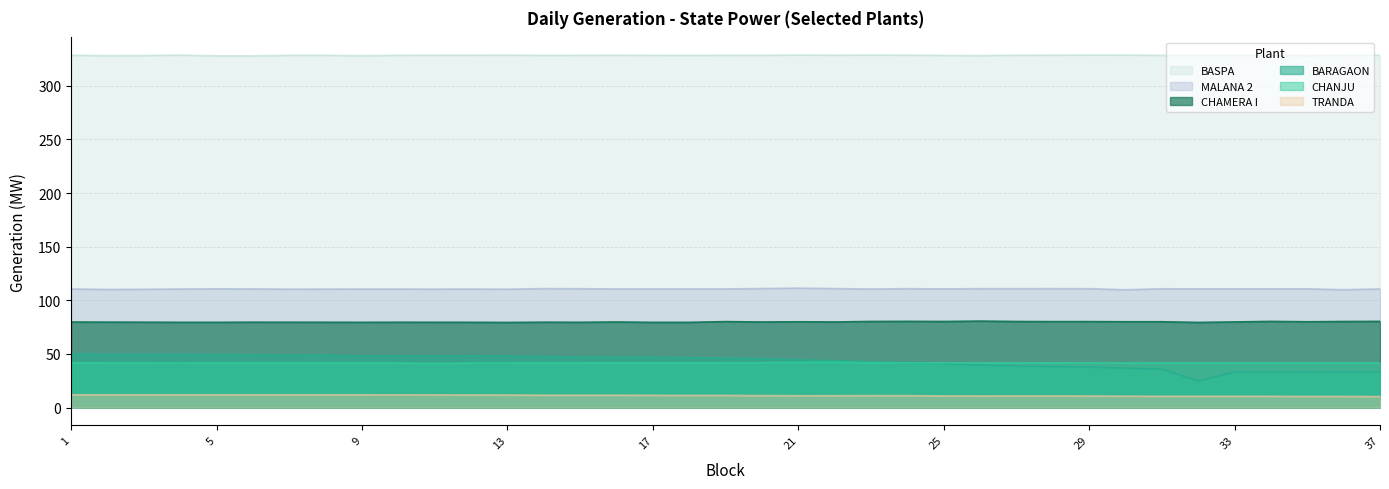

Between 21 and 32, which series saw the biggest shift?

BARAGAON